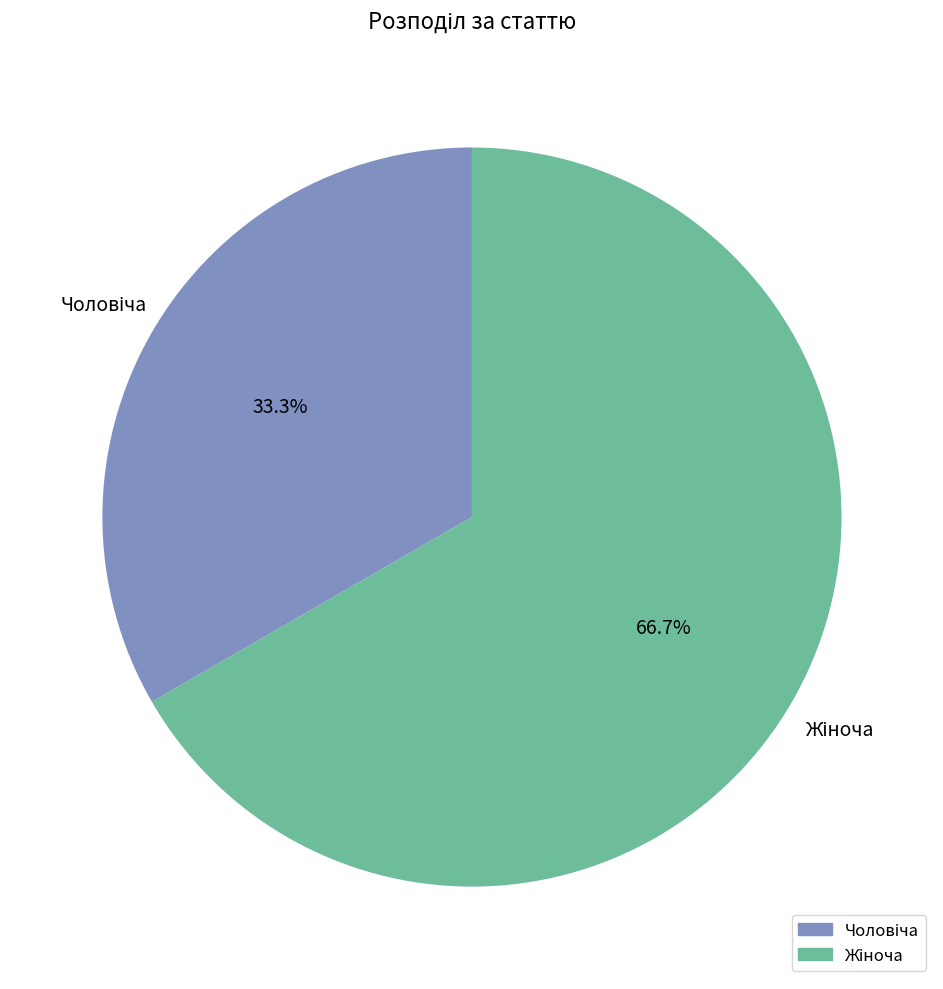

Does any single category account for the majority?

Yes